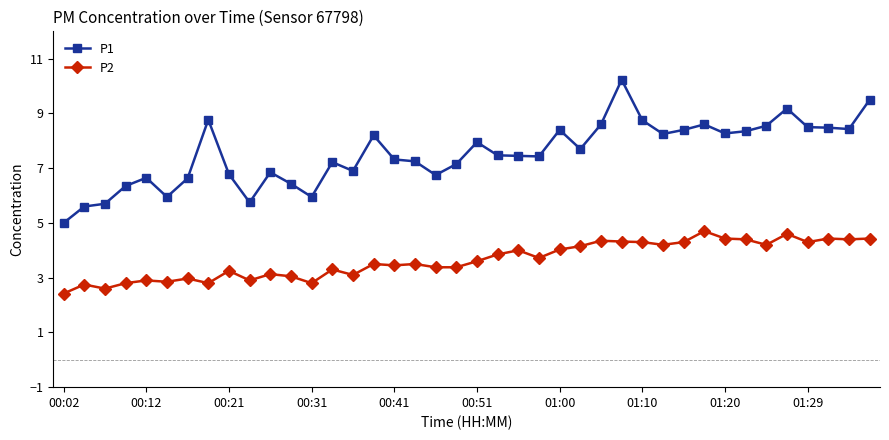

At how many categories does at least one series exceed 2?

40